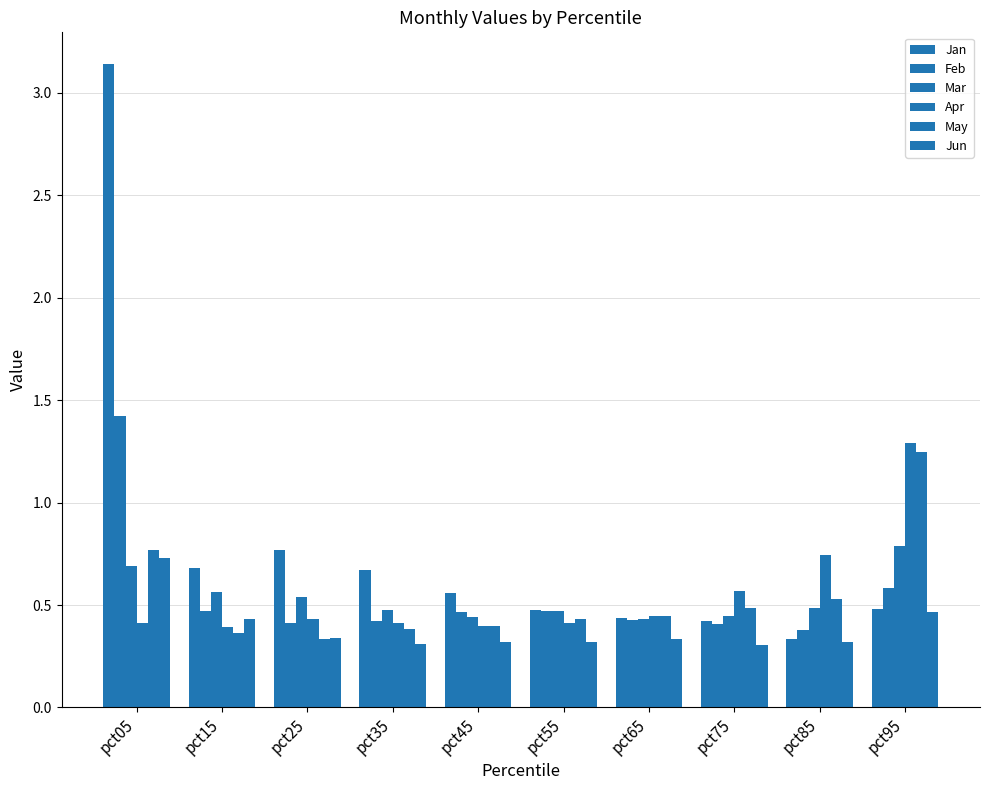

What is the approximate value of Apr at pct45?

0.4